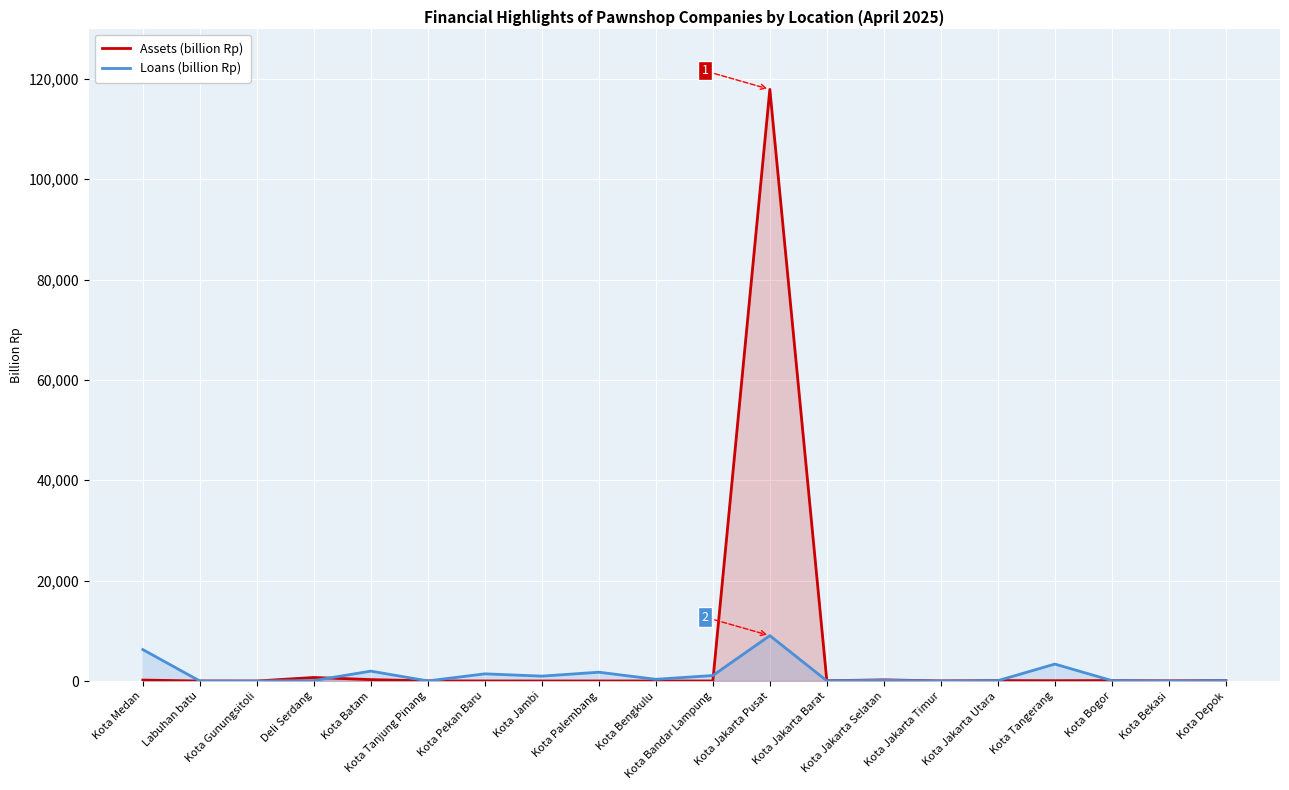

What is the label of the 17th point from the right?

Deli Serdang